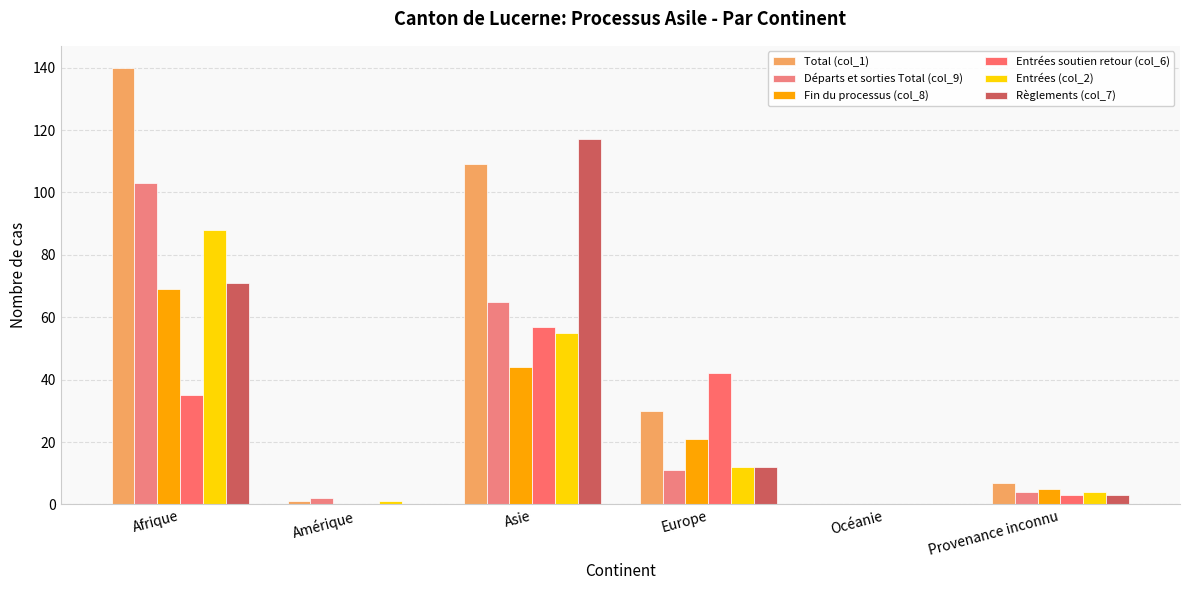

Count the number of data series in this chart.

6